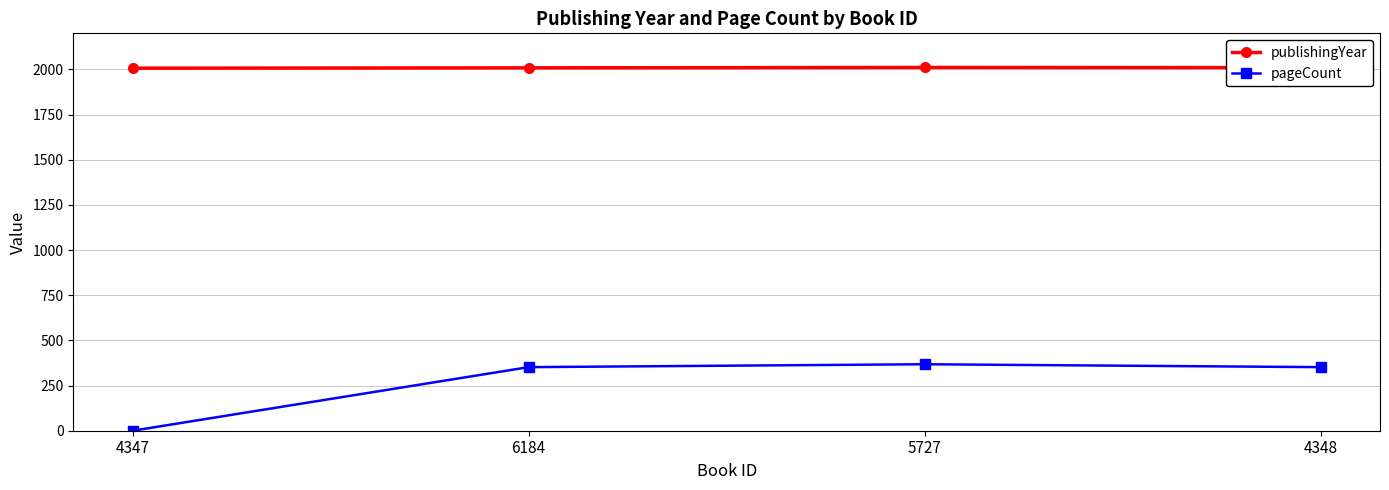

What is the sum of the pageCount values at 6184 and 5727?

720